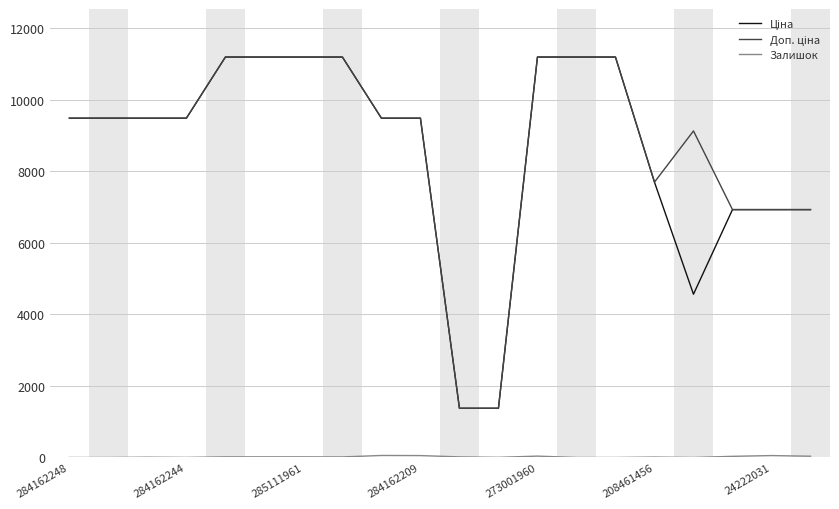

Does the chart display data point markers on the line(s)?

No